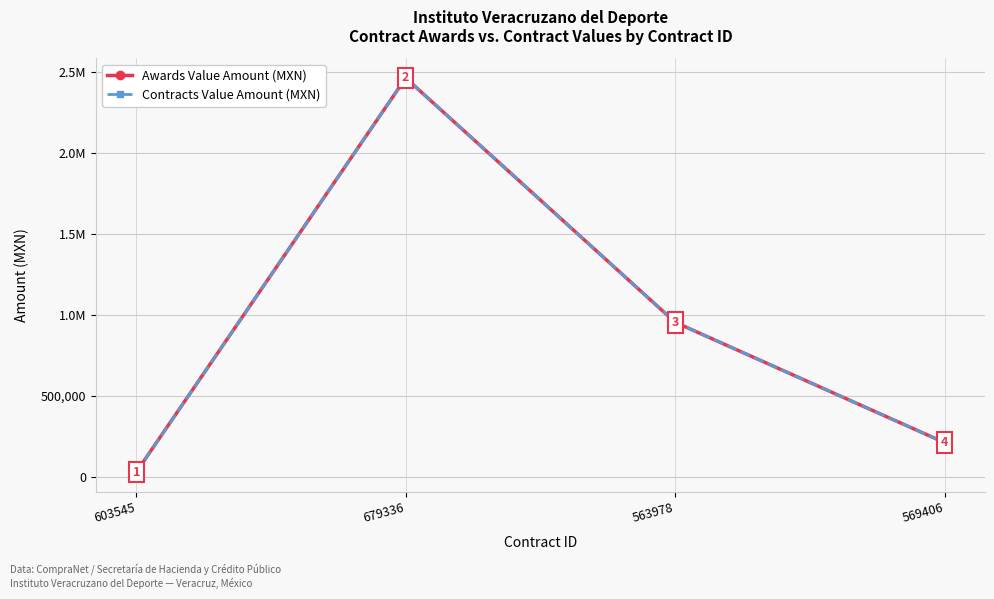

What value does the Awards Value Amount (MXN) series have at 679336?

2465090.0